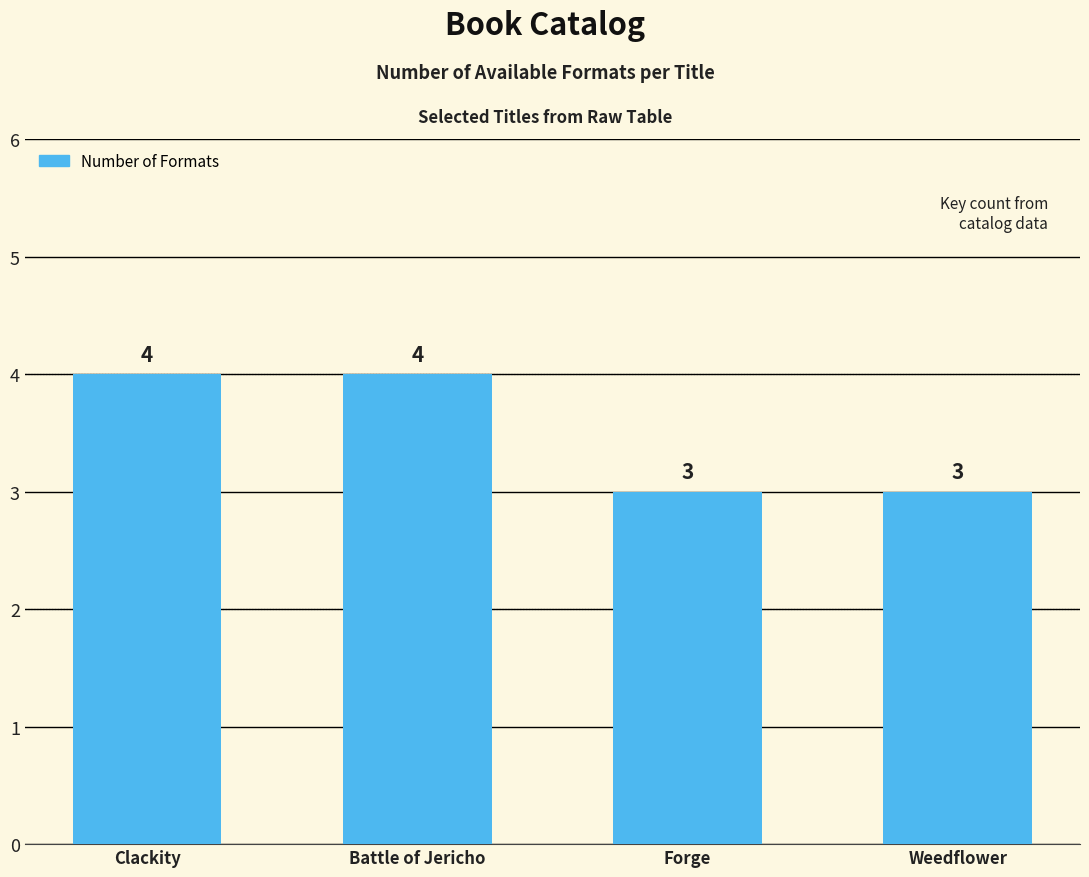

What is the value of the 2nd bar from the left?

4